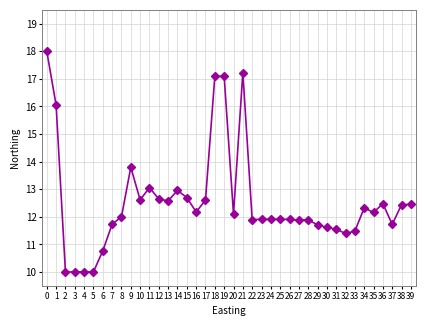

True or false: the data shows 20.1 at 22.

False